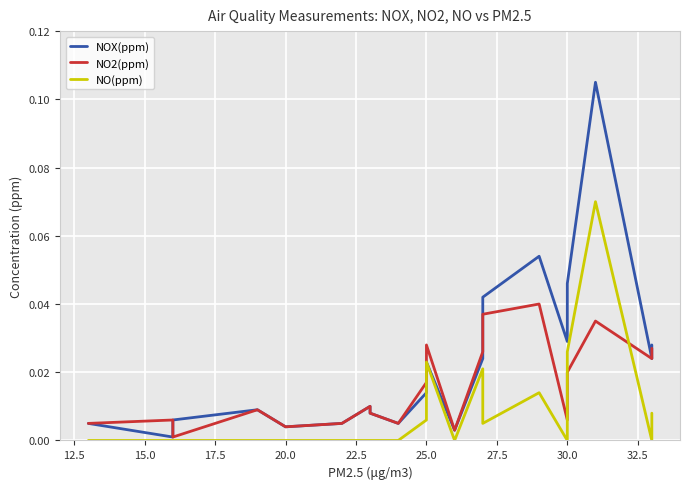

How many values in the NO(ppm) series exceed 0?

8